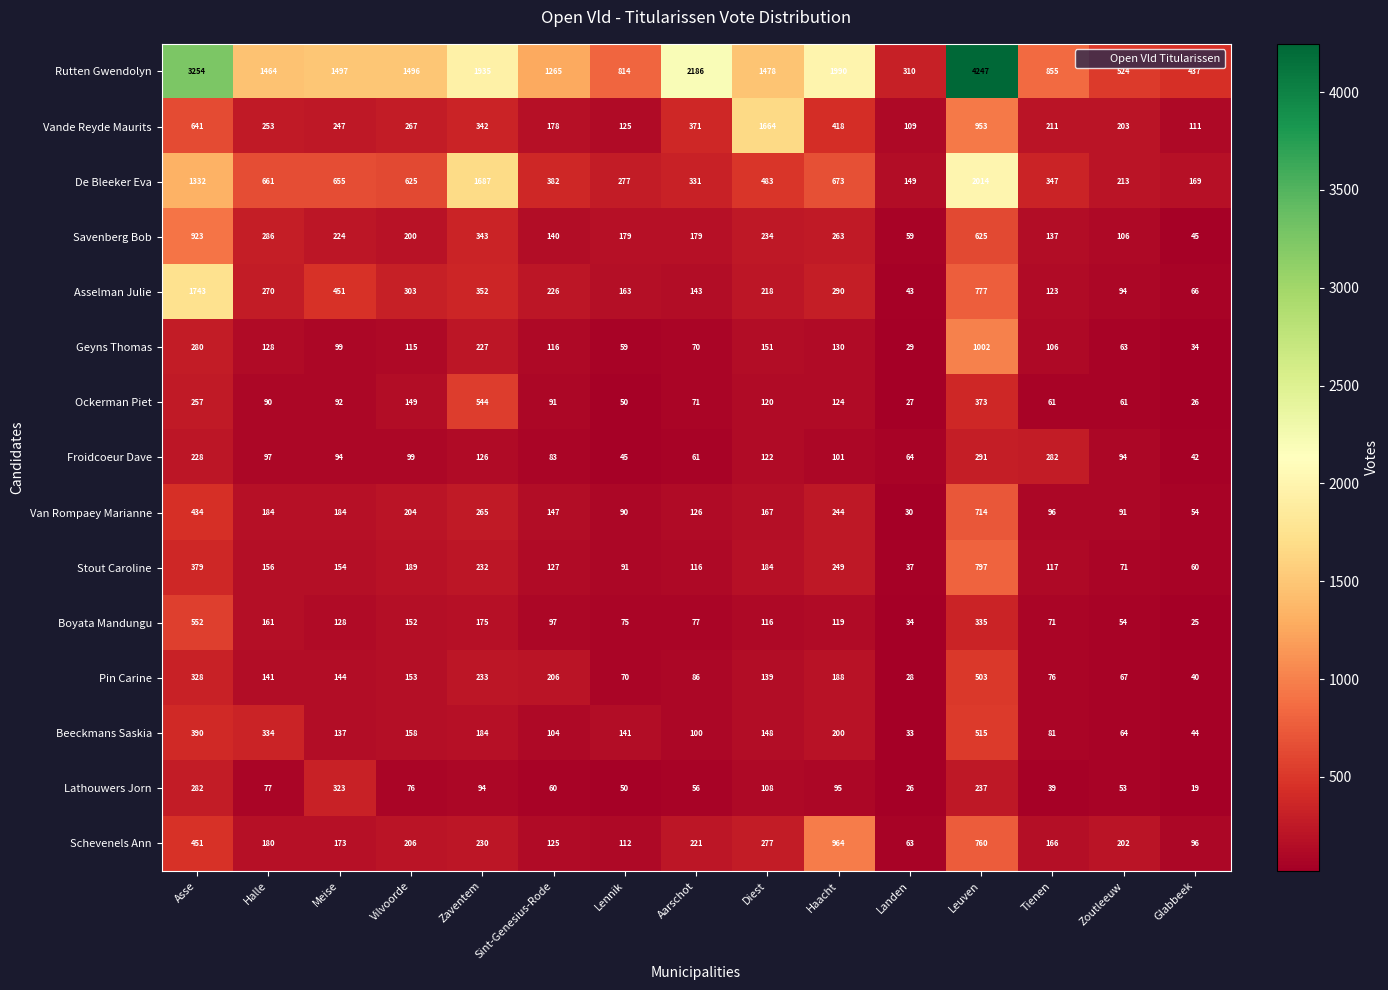

Where does the Lathouwers Jorn series first go above 76?

Asse